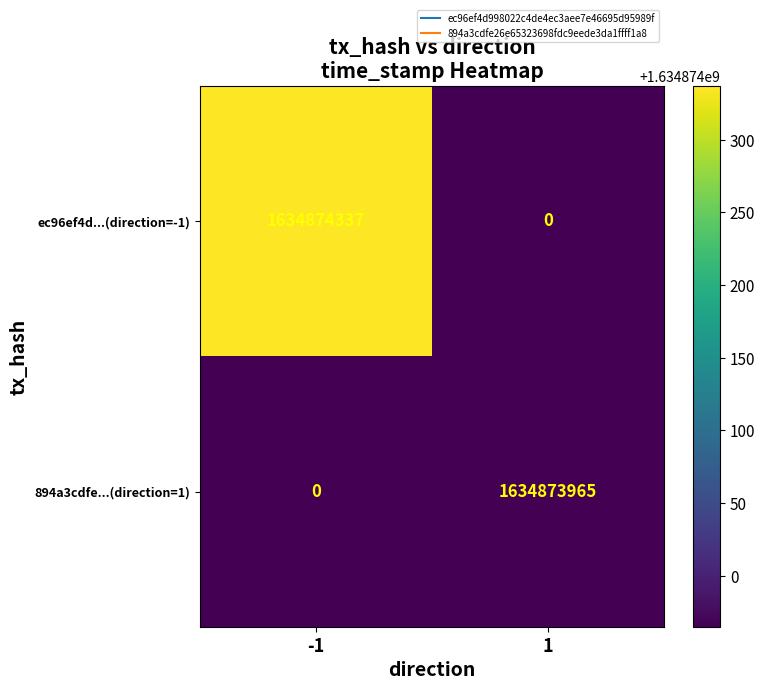

List the series in order of their overall mean, highest first.

ec96ef4d...(direction=-1), 894a3cdfe...(direction=1)